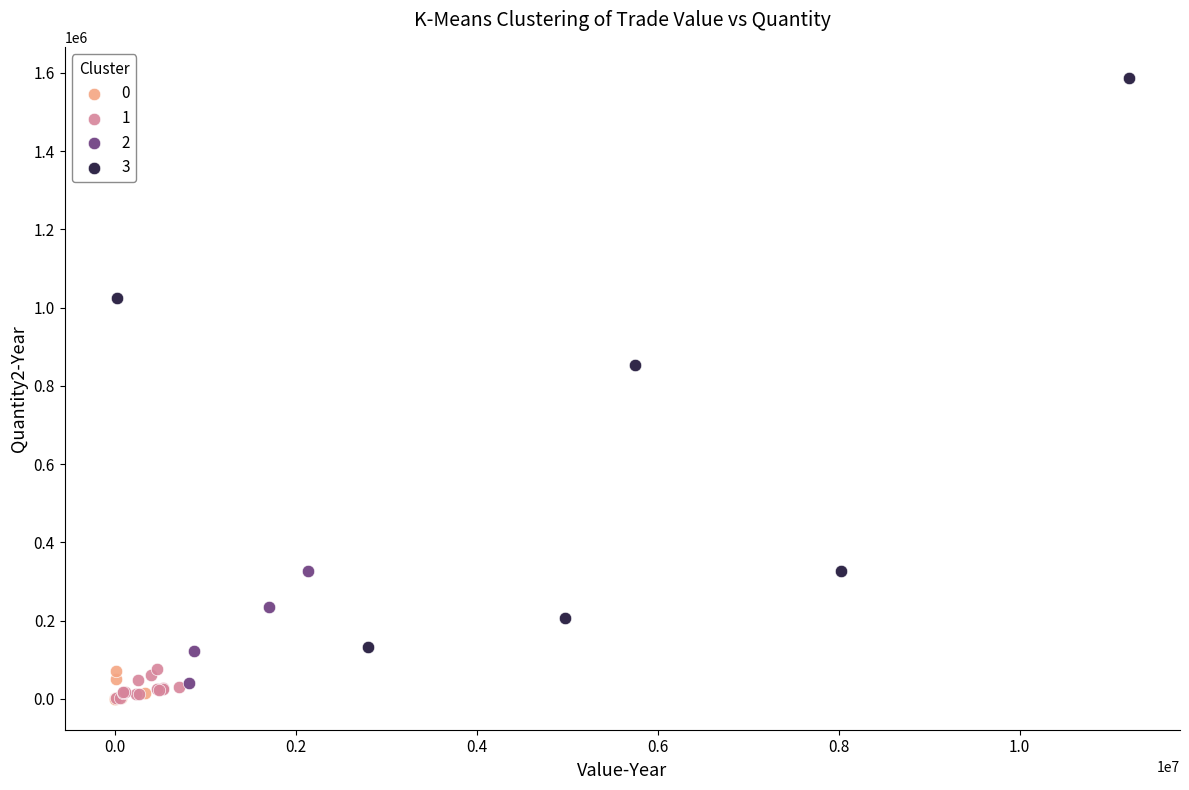

Which series has the largest Y range (max minus min)?

3